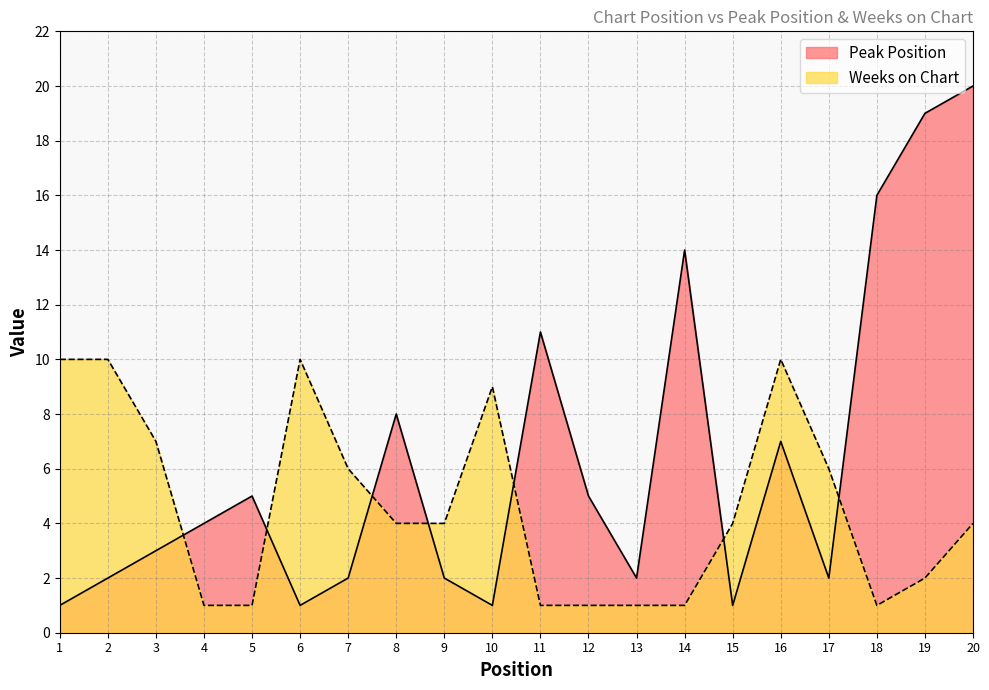

What is the value of the Peak Position point at the 7th from the left?

2